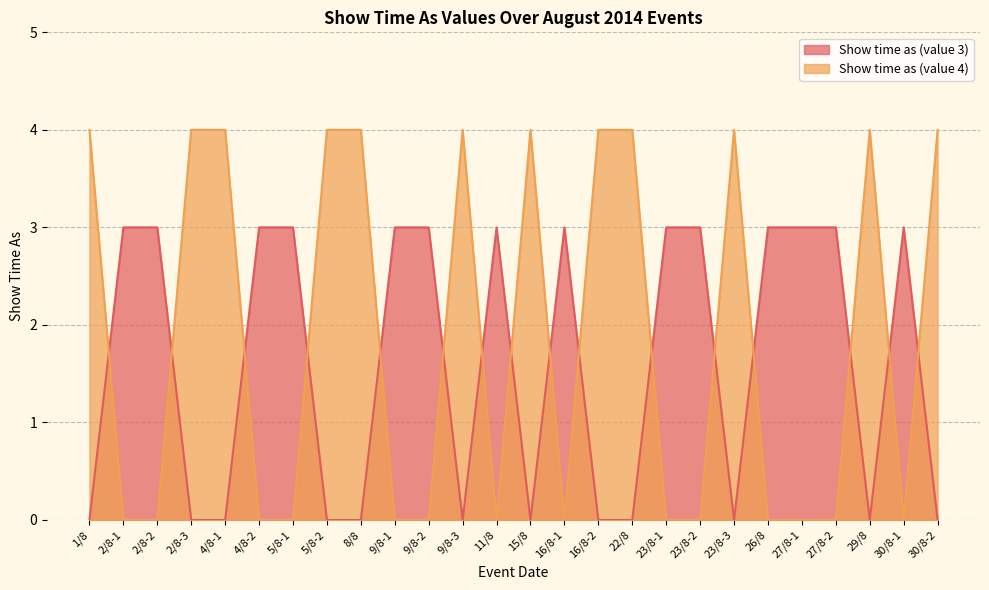

True or false: Show time as (value 4) has a value of 0 at 4/8-2.

True